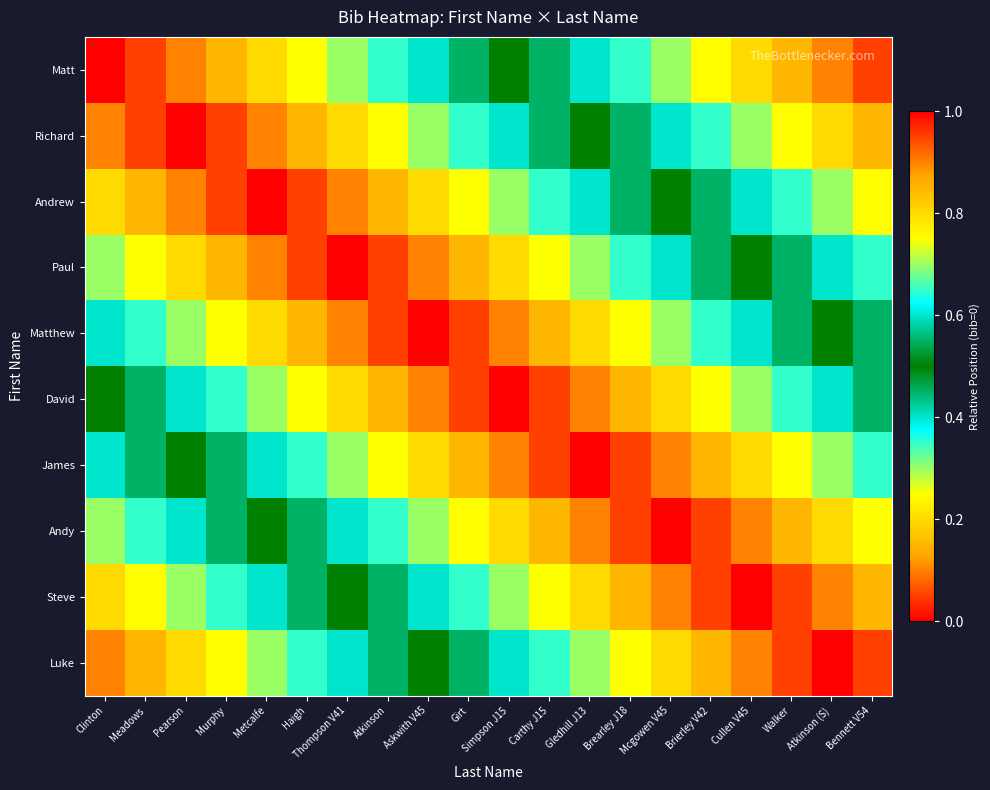

Reading left to right, extract all data points from this chart.

Matt: Clinton=0.0	Meadows=0.1	Pearson=0.1	Murphy=0.1	Metcalfe=0.2	Haigh=0.2	Thompson V41=0.3	Atkinson=0.3	Askwith V45=0.4	Girt=0.5	Simpson J15=0.5	Carthy J15=0.6	Gledhill J13=0.6	Brearley J18=0.7	Mcgowen V45=0.7	Brierley V42=0.8	Cullen V45=0.8	Walker=0.8	Atkinson (S)=0.9	Bennett V54=0.9
Richard: Clinton=0.1	Meadows=0.1	Pearson=0.0	Murphy=0.0	Metcalfe=0.1	Haigh=0.1	Thompson V41=0.2	Atkinson=0.2	Askwith V45=0.3	Girt=0.3	Simpson J15=0.4	Carthy J15=0.5	Gledhill J13=0.5	Brearley J18=0.6	Mcgowen V45=0.6	Brierley V42=0.7	Cullen V45=0.7	Walker=0.8	Atkinson (S)=0.8	Bennett V54=0.8
Andrew: Clinton=0.2	Meadows=0.2	Pearson=0.1	Murphy=0.1	Metcalfe=0.0	Haigh=0.0	Thompson V41=0.1	Atkinson=0.1	Askwith V45=0.2	Girt=0.2	Simpson J15=0.3	Carthy J15=0.4	Gledhill J13=0.4	Brearley J18=0.5	Mcgowen V45=0.5	Brierley V42=0.6	Cullen V45=0.6	Walker=0.6	Atkinson (S)=0.7	Bennett V54=0.8
Paul: Clinton=0.3	Meadows=0.2	Pearson=0.2	Murphy=0.1	Metcalfe=0.1	Haigh=0.0	Thompson V41=0.0	Atkinson=0.0	Askwith V45=0.1	Girt=0.2	Simpson J15=0.2	Carthy J15=0.3	Gledhill J13=0.3	Brearley J18=0.4	Mcgowen V45=0.4	Brierley V42=0.5	Cullen V45=0.5	Walker=0.6	Atkinson (S)=0.6	Bennett V54=0.6
Matthew: Clinton=0.4	Meadows=0.4	Pearson=0.3	Murphy=0.2	Metcalfe=0.2	Haigh=0.2	Thompson V41=0.1	Atkinson=0.1	Askwith V45=0.0	Girt=0.0	Simpson J15=0.1	Carthy J15=0.2	Gledhill J13=0.2	Brearley J18=0.2	Mcgowen V45=0.3	Brierley V42=0.3	Cullen V45=0.4	Walker=0.4	Atkinson (S)=0.5	Bennett V54=0.5
David: Clinton=0.5	Meadows=0.5	Pearson=0.4	Murphy=0.3	Metcalfe=0.3	Haigh=0.2	Thompson V41=0.2	Atkinson=0.2	Askwith V45=0.1	Girt=0.0	Simpson J15=0.0	Carthy J15=0.1	Gledhill J13=0.1	Brearley J18=0.2	Mcgowen V45=0.2	Brierley V42=0.2	Cullen V45=0.3	Walker=0.3	Atkinson (S)=0.4	Bennett V54=0.4
James: Clinton=0.6	Meadows=0.5	Pearson=0.5	Murphy=0.4	Metcalfe=0.4	Haigh=0.3	Thompson V41=0.3	Atkinson=0.2	Askwith V45=0.2	Girt=0.1	Simpson J15=0.1	Carthy J15=0.0	Gledhill J13=0.0	Brearley J18=0.1	Mcgowen V45=0.1	Brierley V42=0.2	Cullen V45=0.2	Walker=0.2	Atkinson (S)=0.3	Bennett V54=0.3
Andy: Clinton=0.7	Meadows=0.6	Pearson=0.6	Murphy=0.5	Metcalfe=0.5	Haigh=0.4	Thompson V41=0.4	Atkinson=0.3	Askwith V45=0.3	Girt=0.2	Simpson J15=0.2	Carthy J15=0.1	Gledhill J13=0.1	Brearley J18=0.0	Mcgowen V45=0.0	Brierley V42=0.1	Cullen V45=0.1	Walker=0.2	Atkinson (S)=0.2	Bennett V54=0.2
Steve: Clinton=0.8	Meadows=0.8	Pearson=0.7	Murphy=0.7	Metcalfe=0.6	Haigh=0.6	Thompson V41=0.5	Atkinson=0.5	Askwith V45=0.4	Girt=0.4	Simpson J15=0.3	Carthy J15=0.2	Gledhill J13=0.2	Brearley J18=0.2	Mcgowen V45=0.1	Brierley V42=0.1	Cullen V45=0.0	Walker=0.0	Atkinson (S)=0.1	Bennett V54=0.1
Luke: Clinton=0.9	Meadows=0.8	Pearson=0.8	Murphy=0.8	Metcalfe=0.7	Haigh=0.7	Thompson V41=0.6	Atkinson=0.6	Askwith V45=0.5	Girt=0.5	Simpson J15=0.4	Carthy J15=0.3	Gledhill J13=0.3	Brearley J18=0.2	Mcgowen V45=0.2	Brierley V42=0.2	Cullen V45=0.1	Walker=0.1	Atkinson (S)=0.0	Bennett V54=0.0